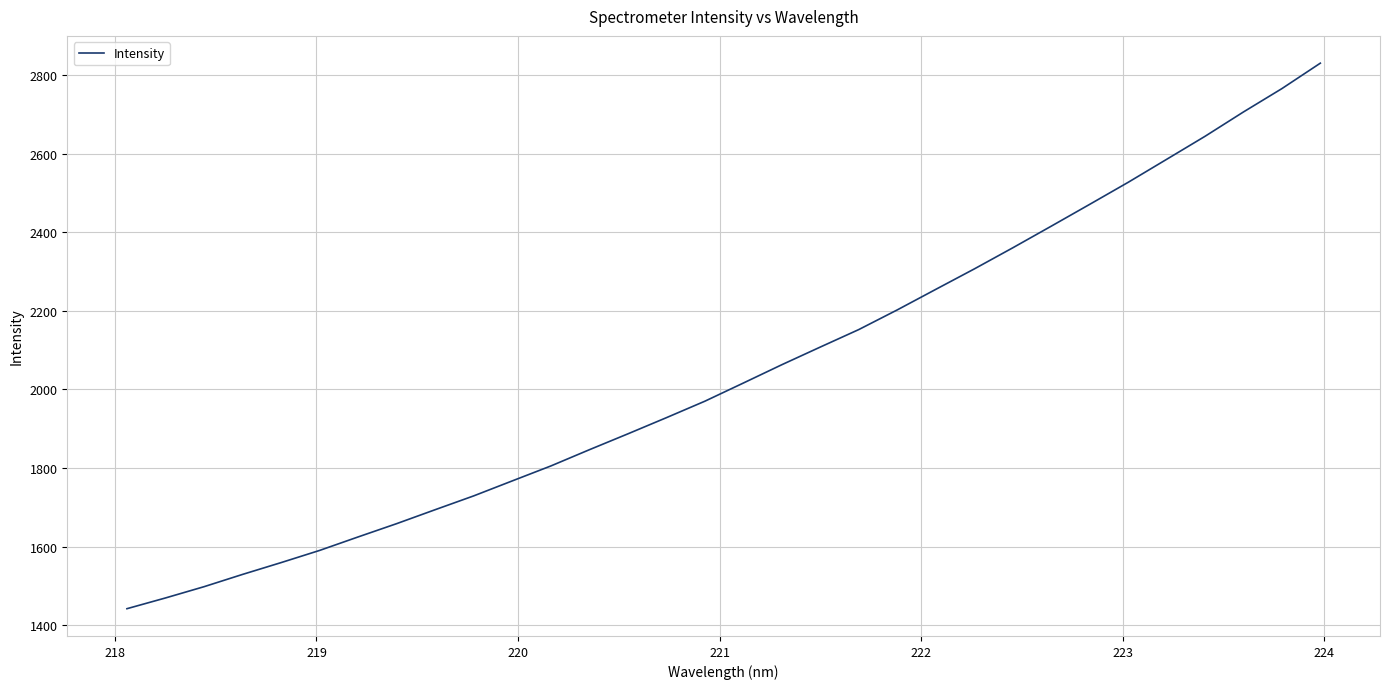

What is the difference between the maximum and minimum values?

1388.7